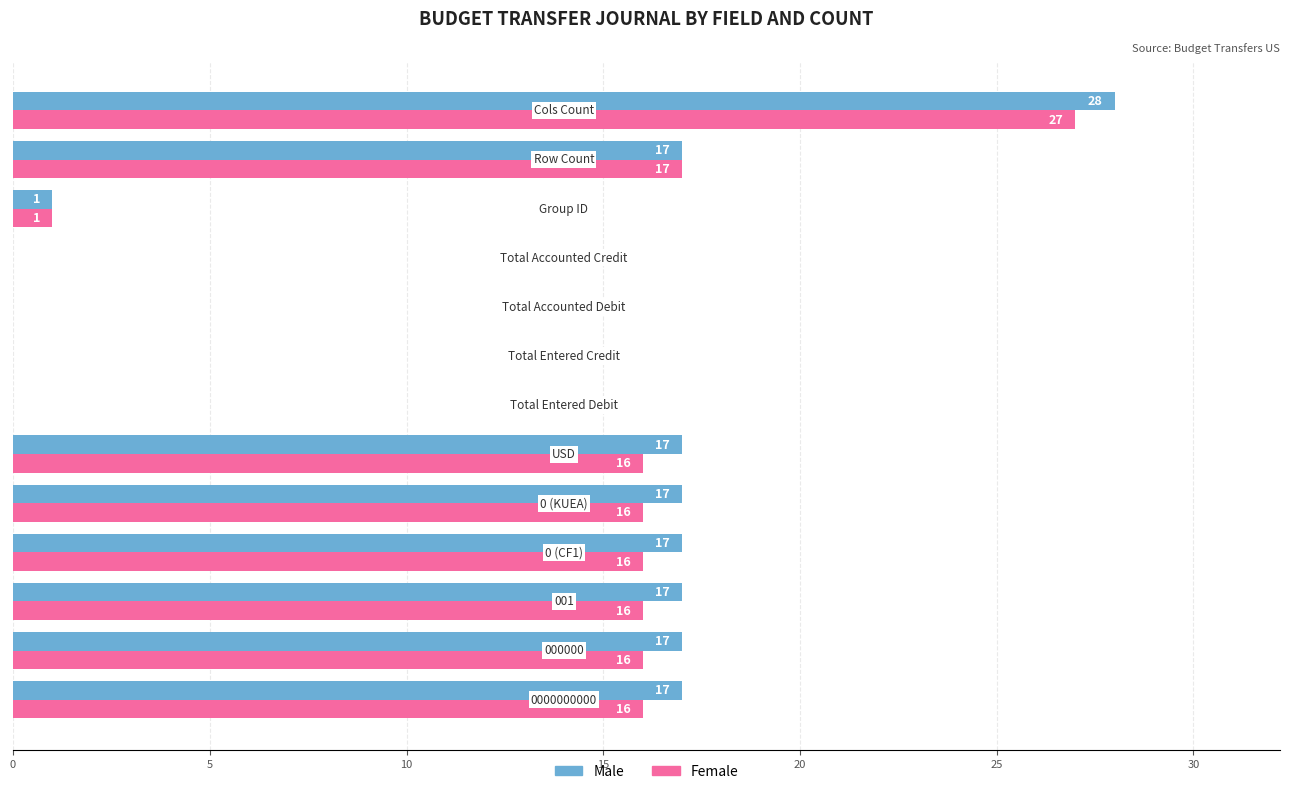

How many values in Female are above zero?

9